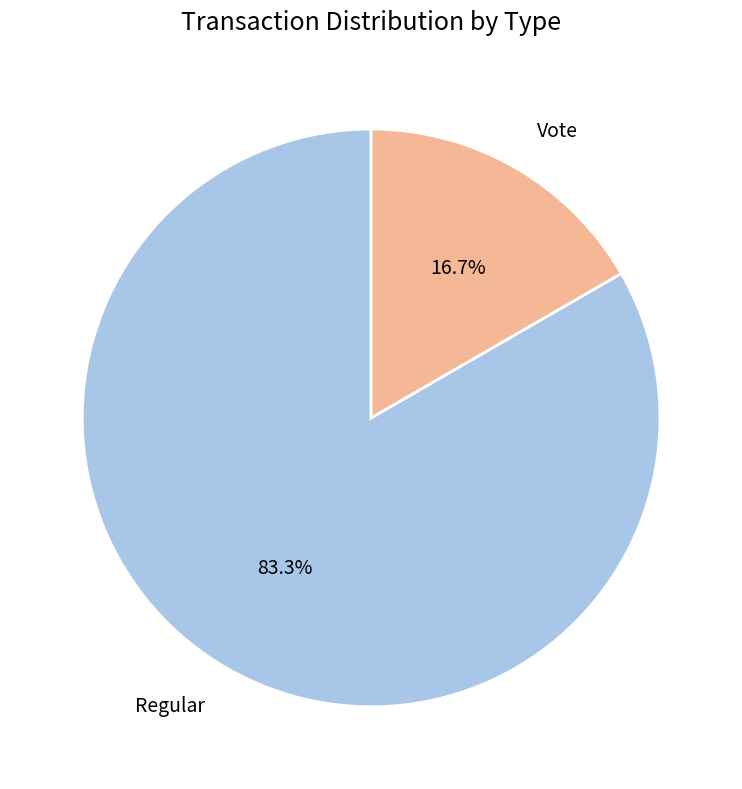

Is it true that Vote is 24% of the pie?

False